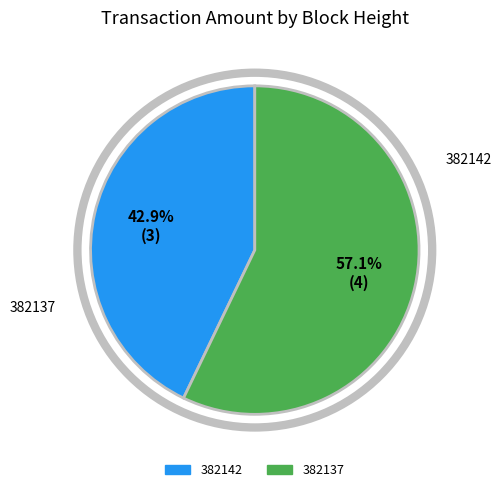

What percentage is the 382142 slice, to the nearest percent?

43%